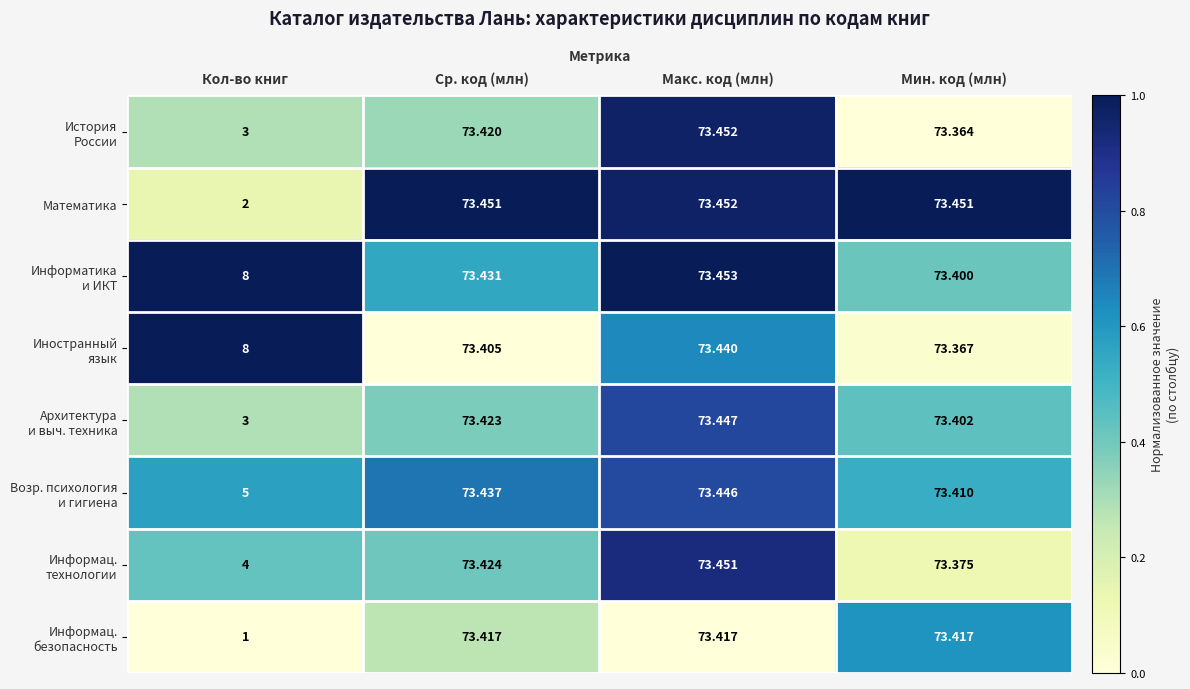

At which category is the sum across all series the highest?

Макс. код (млн)